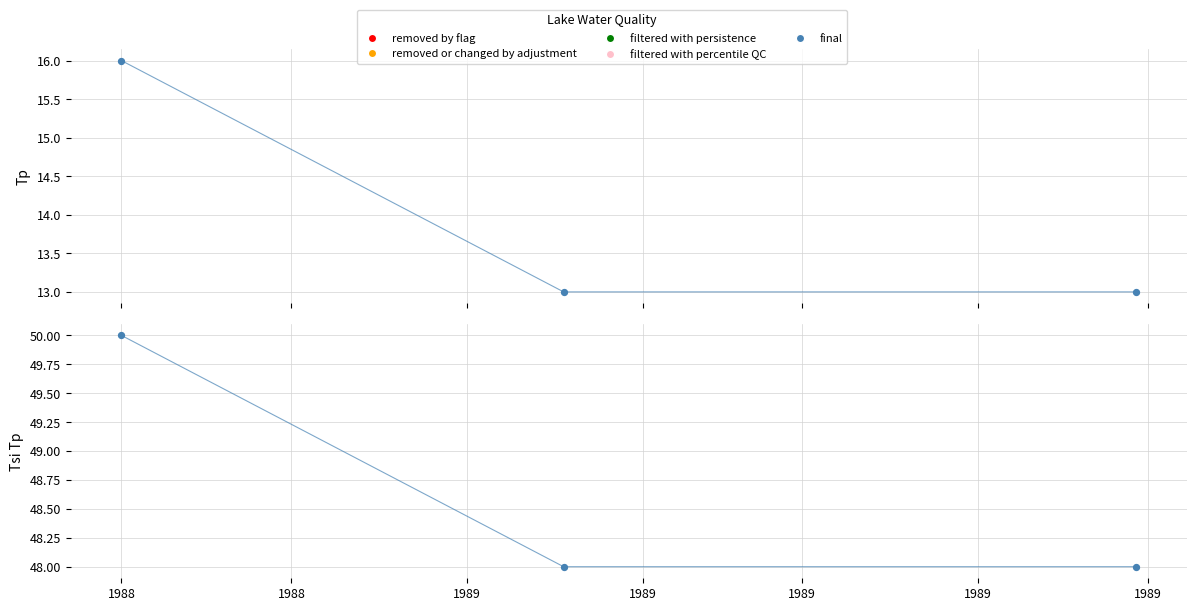

Is the value of Tsi Tp at 1988 greater than the value of Tp at 1988?

Yes